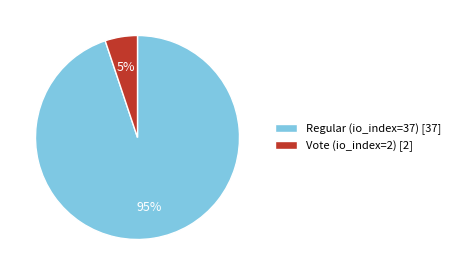

Does any single category account for the majority?

Yes